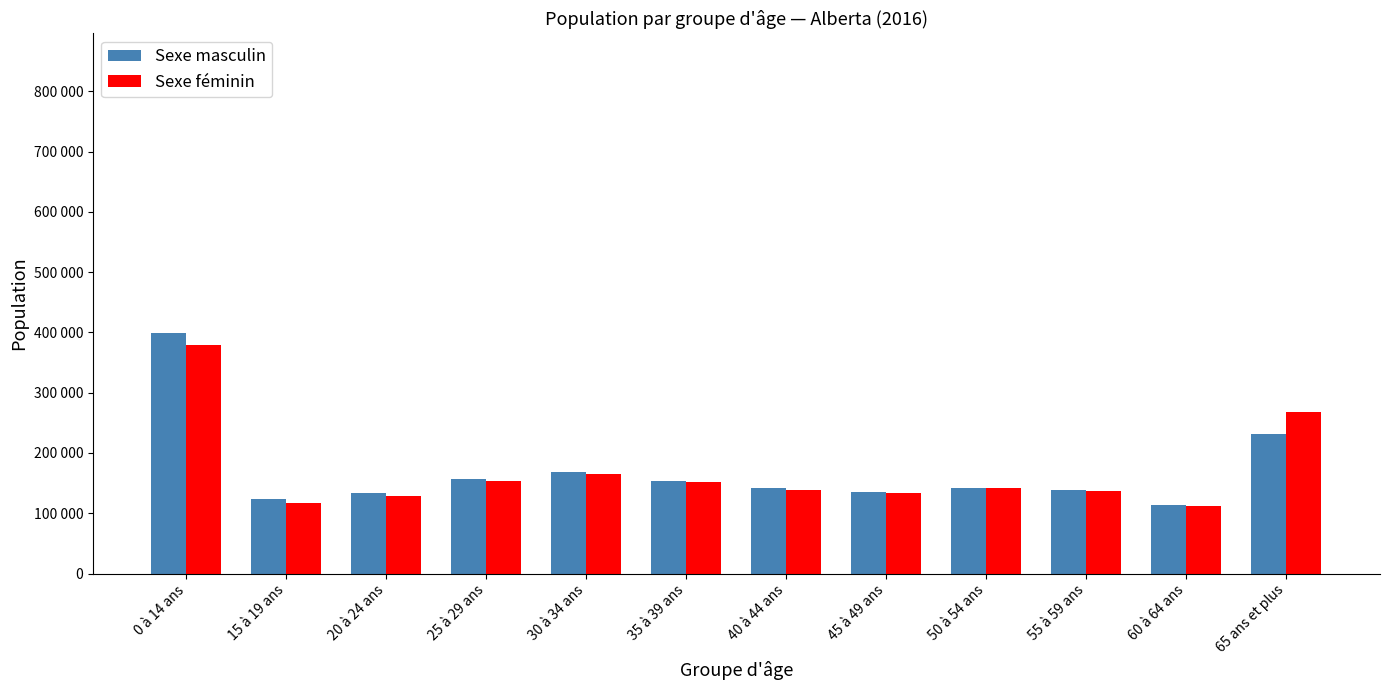

What is the difference between the second highest and second lowest values in the Sexe féminin series?

152120